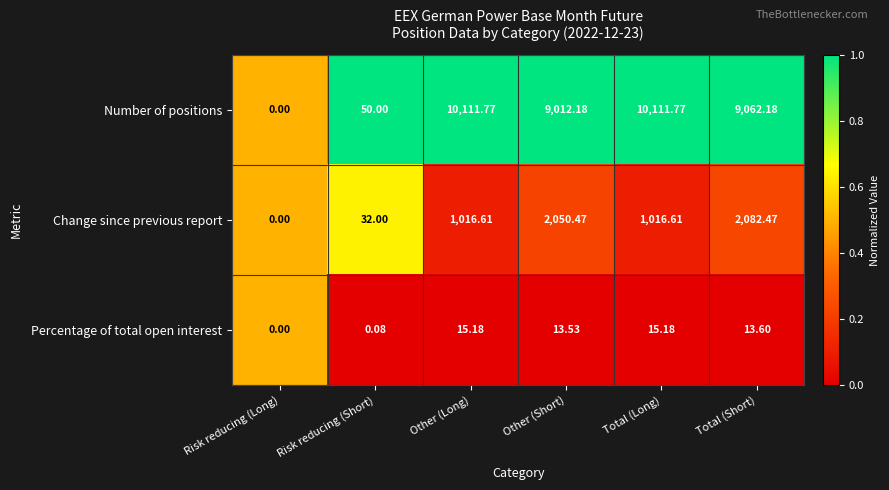

Is the value of Number of positions at Total (Short) greater than the value of Percentage of total open interest at Other (Long)?

Yes